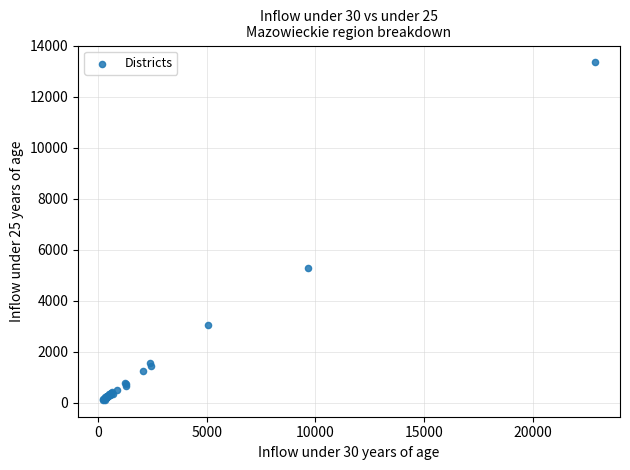

What Y value in the scatter plot is closest to 6735?

5296